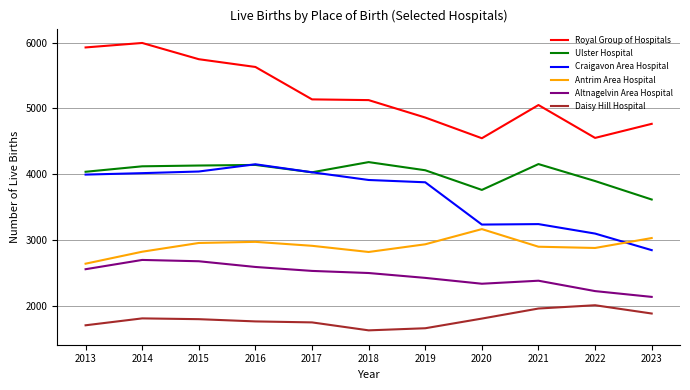

True or false: Altnagelvin Area Hospital and Daisy Hill Hospital cross at least once.

False